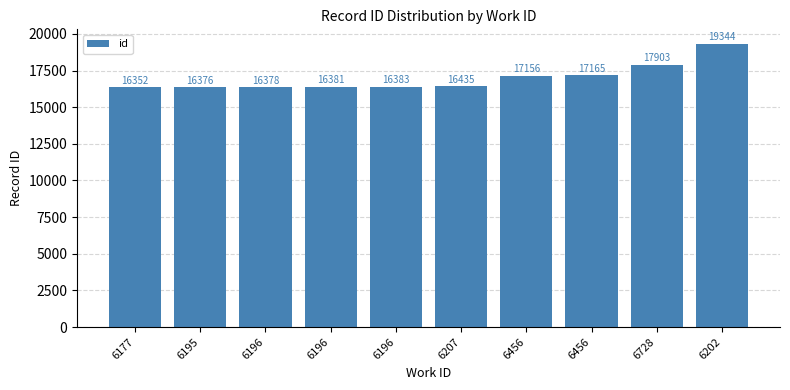

How many bars are there in total?

10